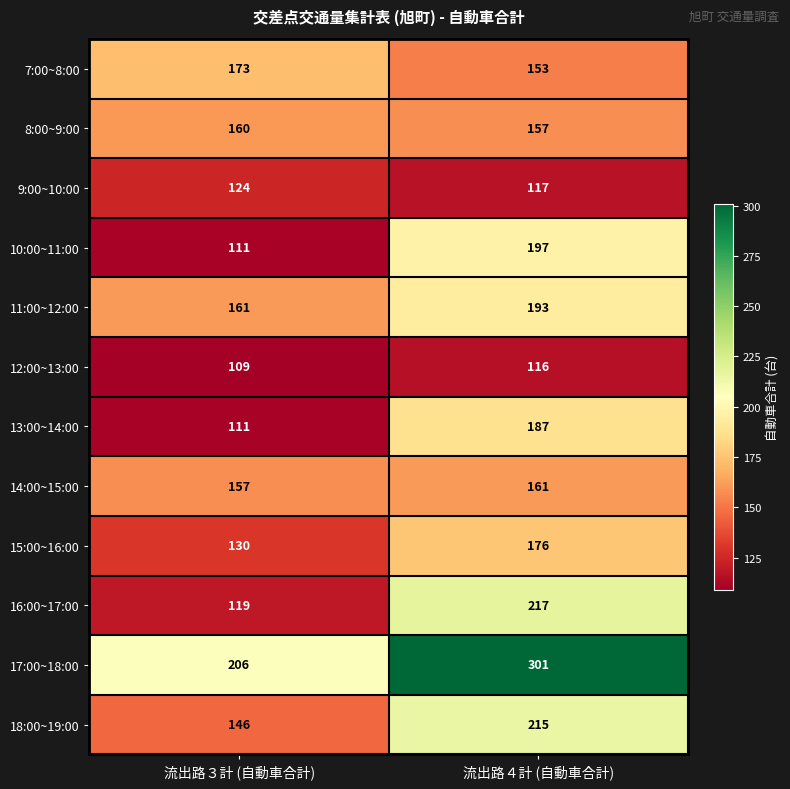

Which category has the lowest value across all series?

流出路３計 (自動車合計)